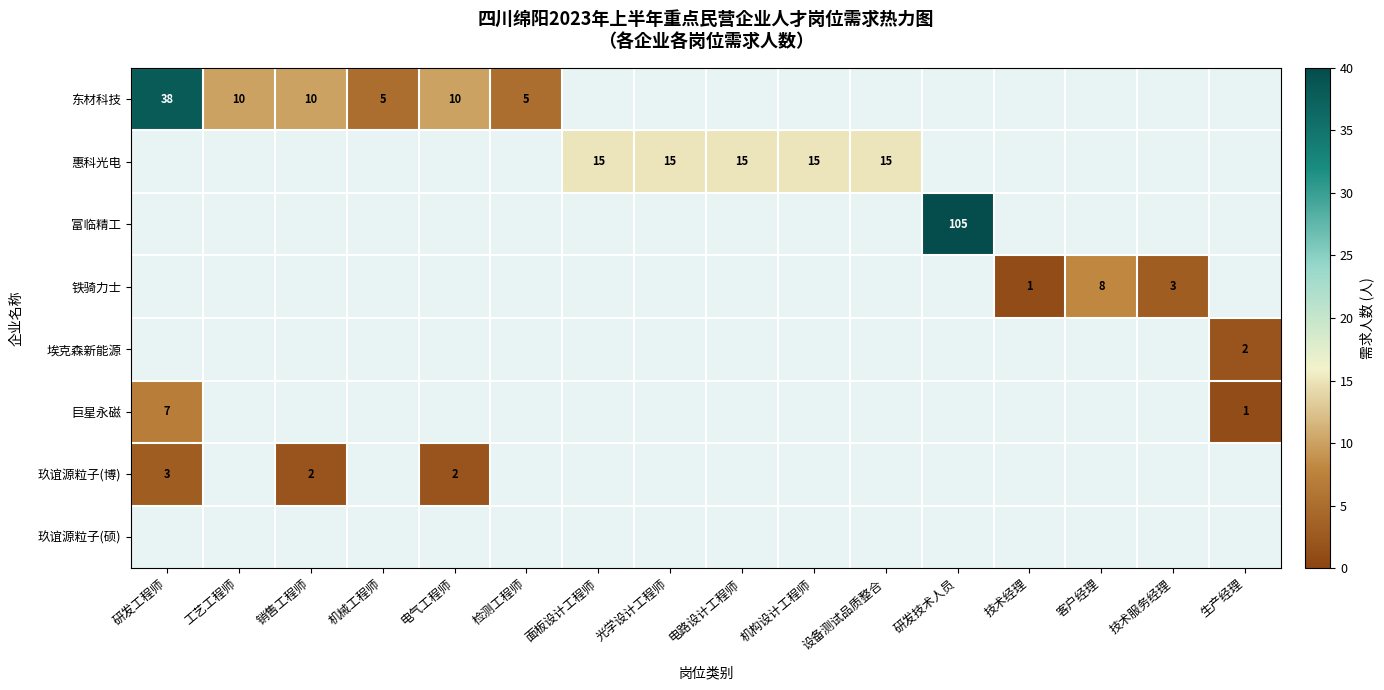

True or false: 惠科光电 has a value of 25 at 电路设计工程师.

False